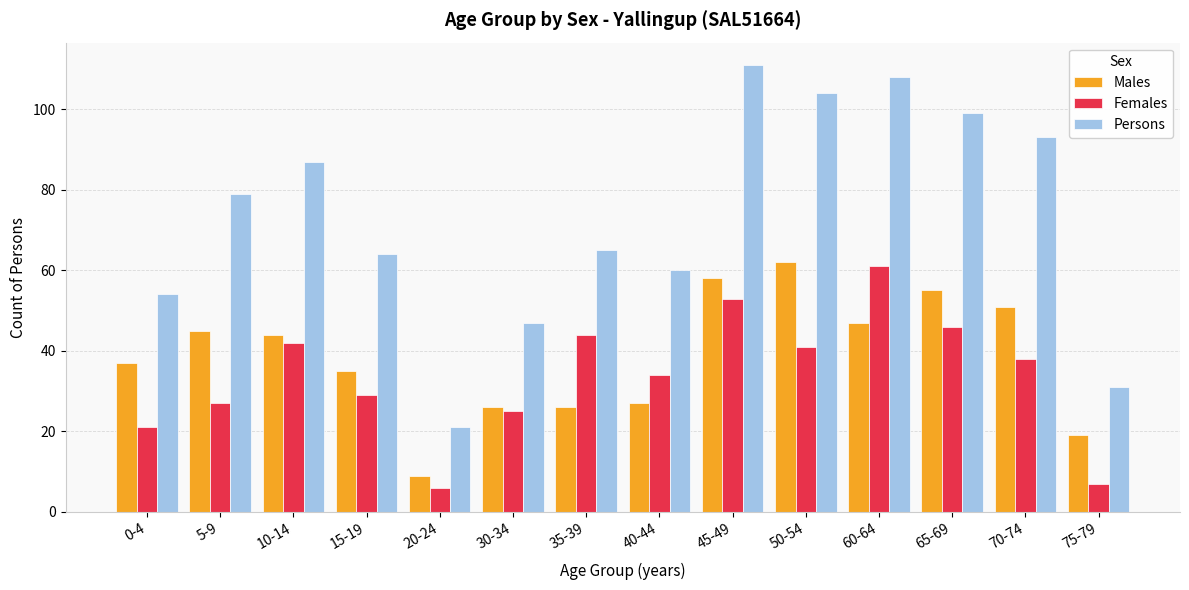

Reading left to right, extract all data points from this chart.

Males: 37	45	44	35	9	26	26	27	58	62	47	55	51	19
Females: 21	27	42	29	6	25	44	34	53	41	61	46	38	7
Persons: 54	79	87	64	21	47	65	60	111	104	108	99	93	31